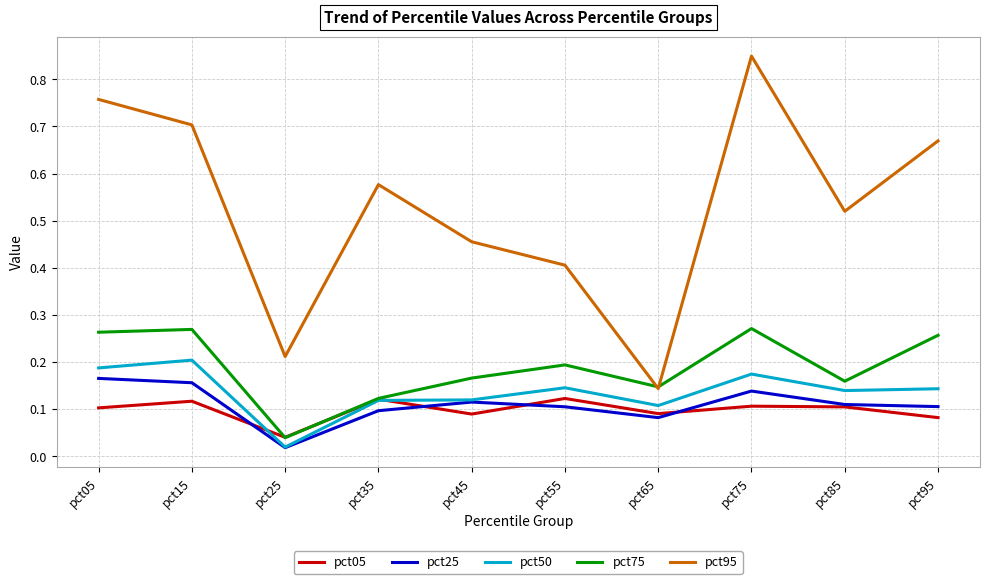

Is it true that pct75 equals 0.3 at pct85?

False